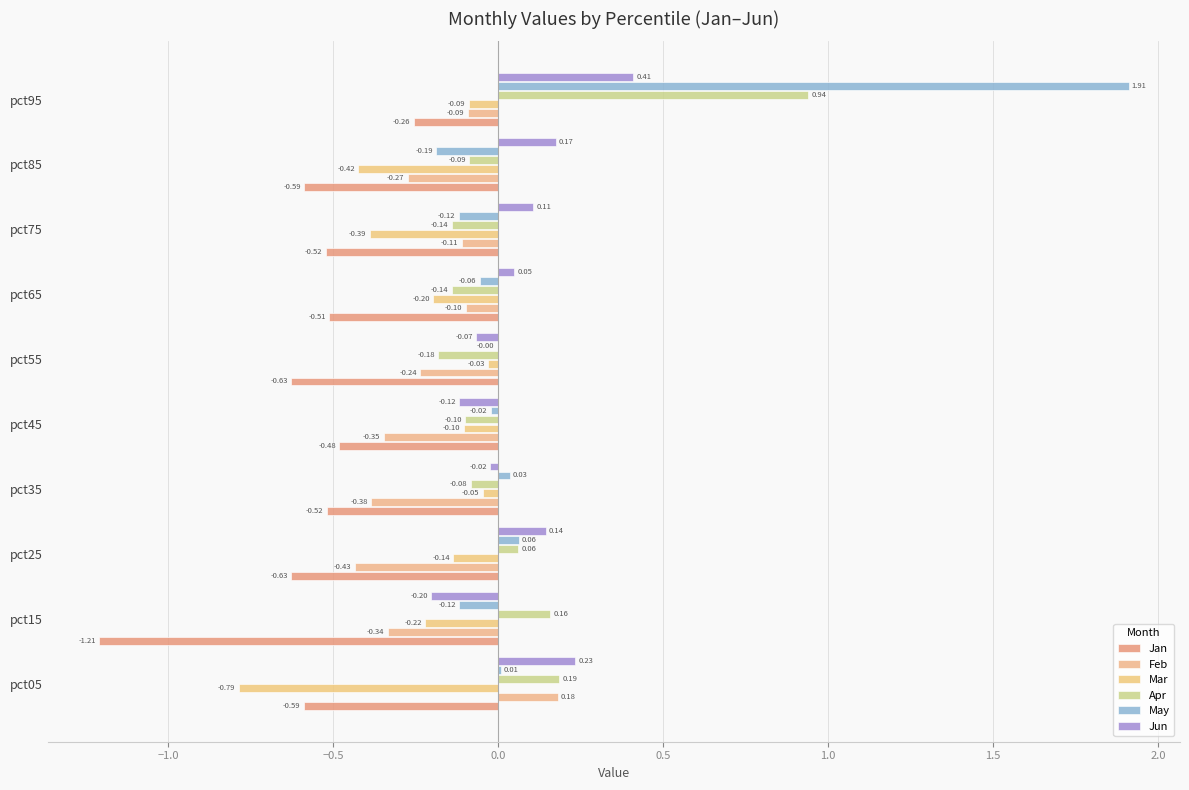

Which category has the highest value in the Feb series?

pct05